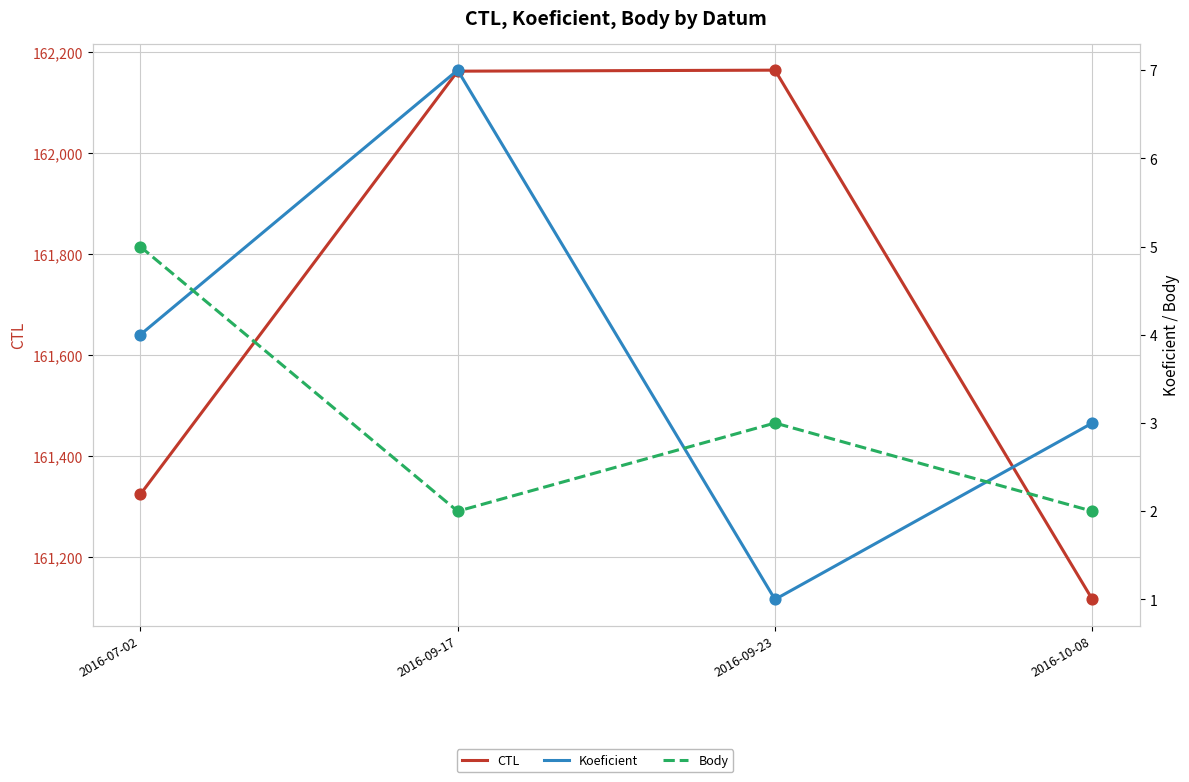

Which series has the largest total across all categories?

CTL